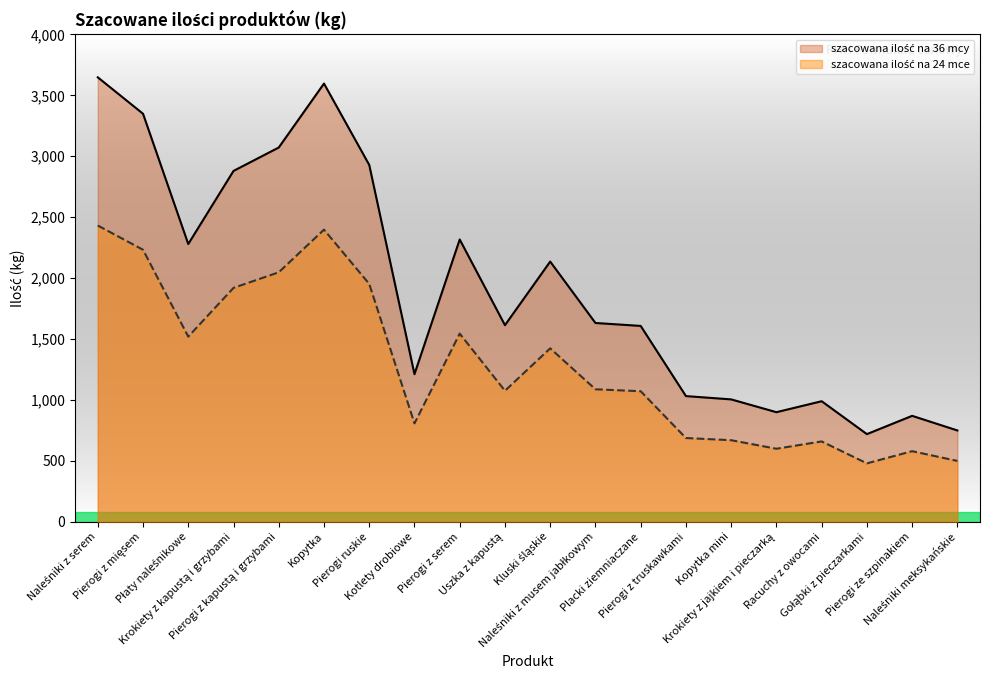

At which category is the sum across all series the highest?

Naleśniki z serem